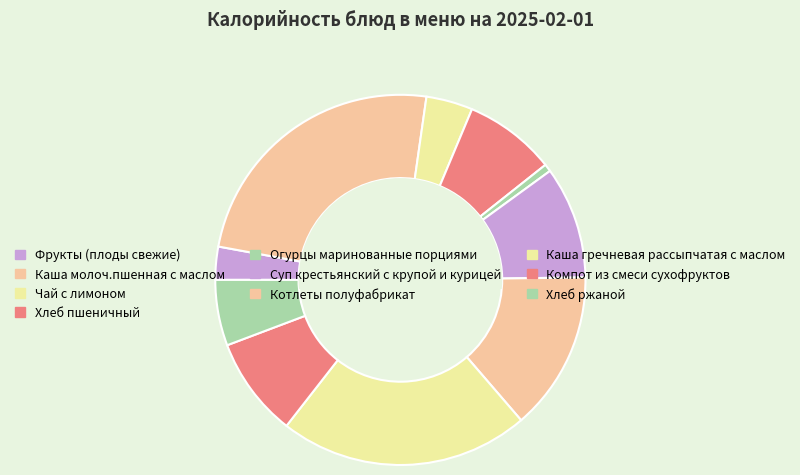

Count the number of slices in the pie.

10